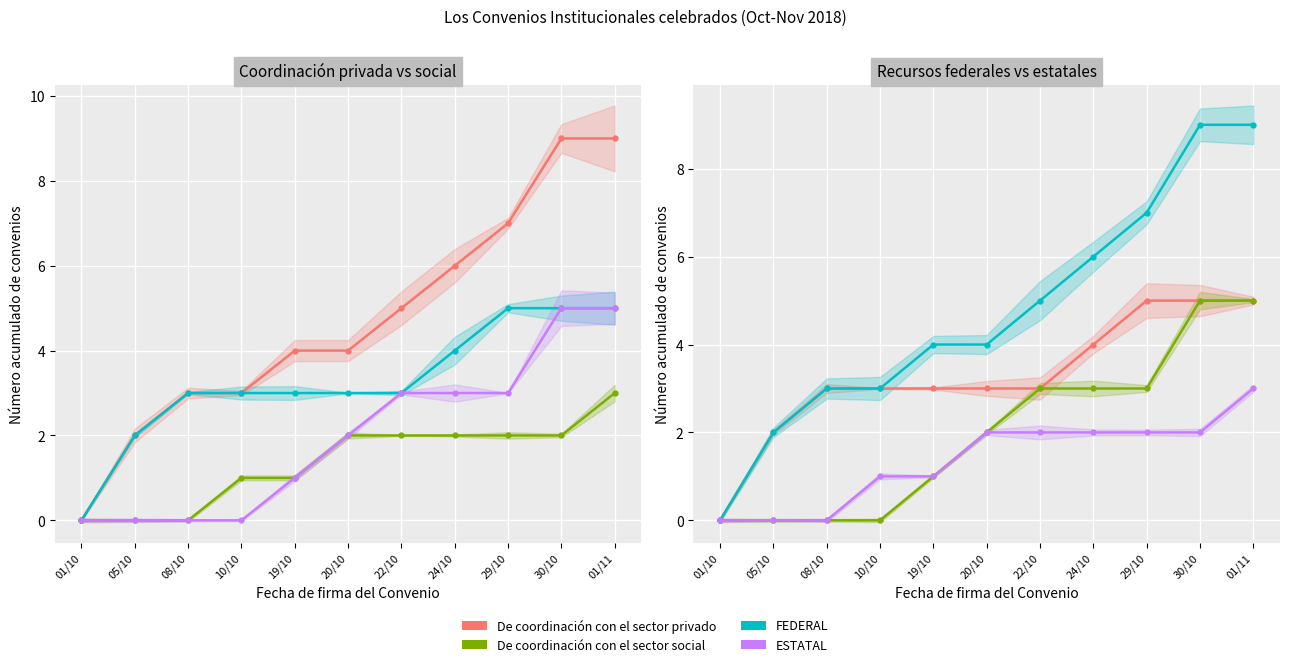

Which category has the highest value in the FEDERAL series?

30/10